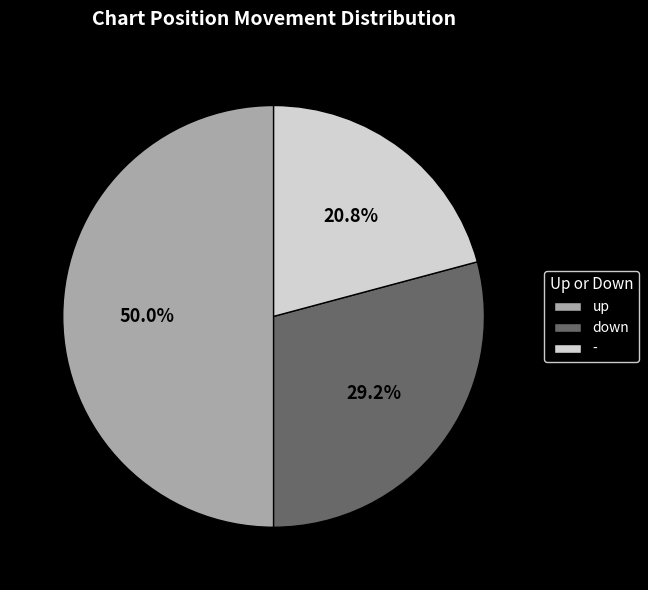

Count the number of slices in the pie.

3